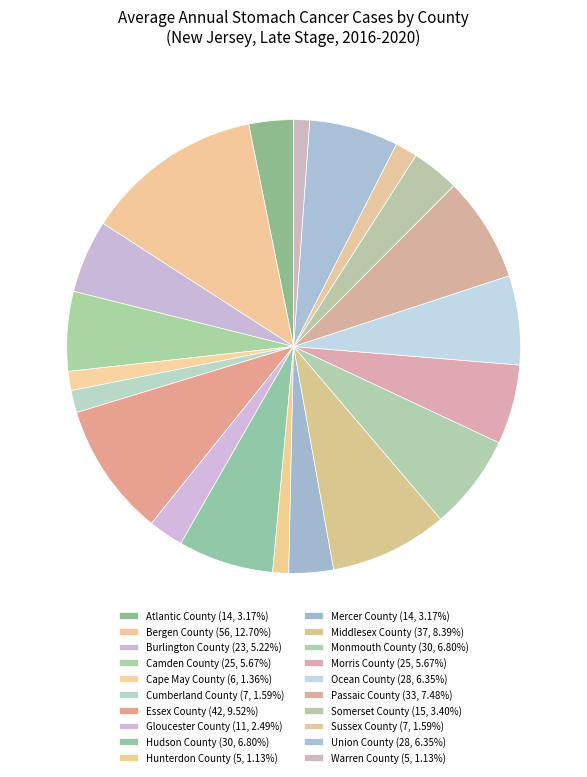

Rank the categories by value from lowest to highest.

Hunterdon County, Warren County, Cape May County, Cumberland County, Sussex County, Gloucester County, Atlantic County, Mercer County, Somerset County, Burlington County, Camden County, Morris County, Ocean County, Union County, Hudson County, Monmouth County, Passaic County, Middlesex County, Essex County, Bergen County